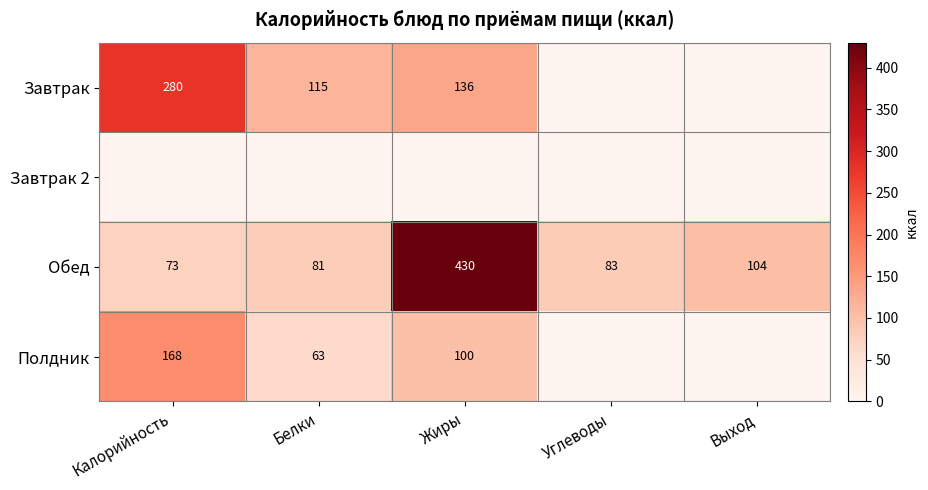

Where does the Обед series first go above 83?

Жиры